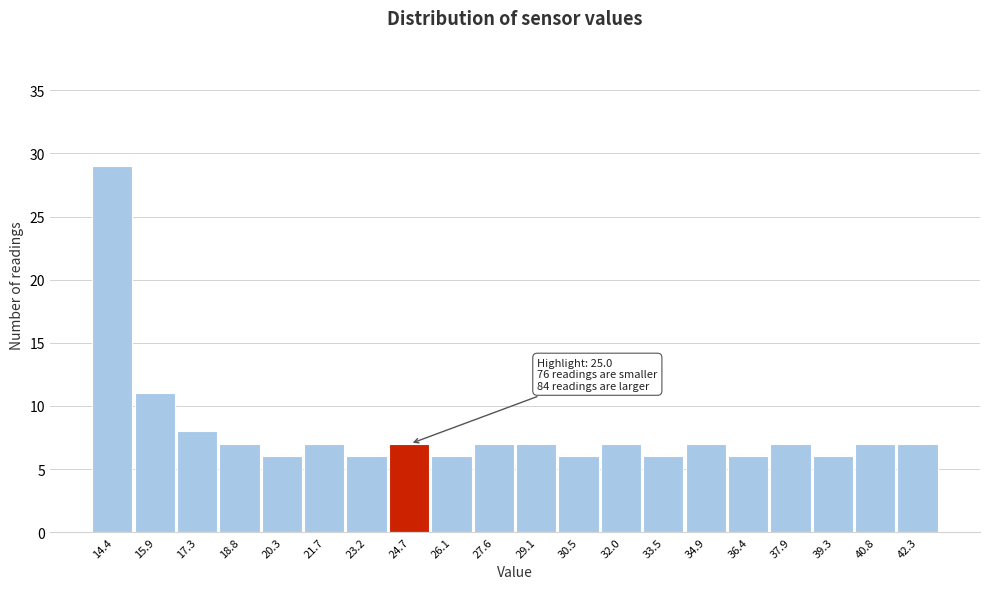

Reading right to left, list all the values displayed in this chart.

42.3=7	40.8=7	39.3=6	37.9=7	36.4=6	34.9=7	33.5=6	32.0=7	30.5=6	29.1=7	27.6=7	26.1=6	24.7=7	23.2=6	21.7=7	20.3=6	18.8=7	17.3=8	15.9=11	14.4=29